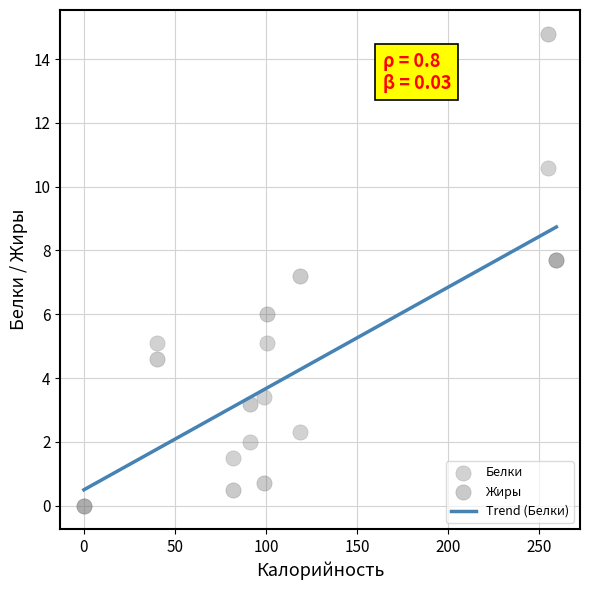

Across all series, what Y value is closest to 7?

7.2